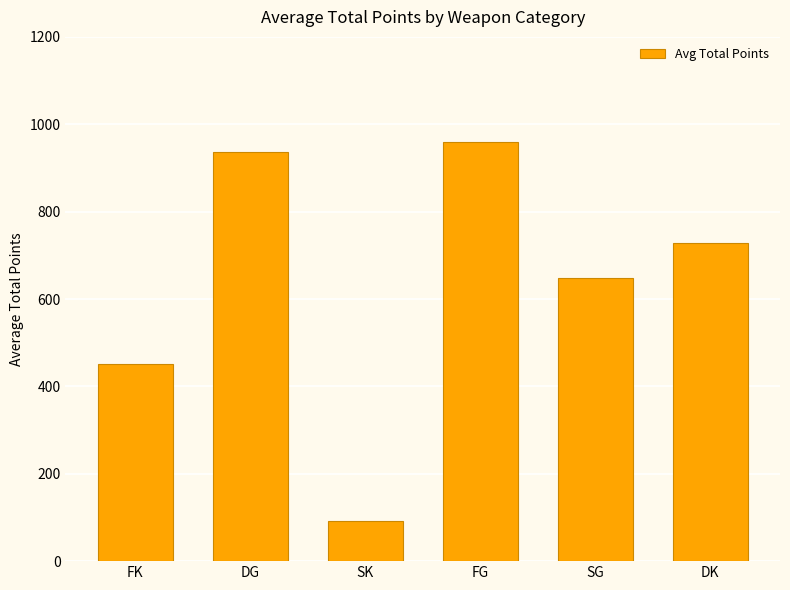

What position from the left is FK?

1